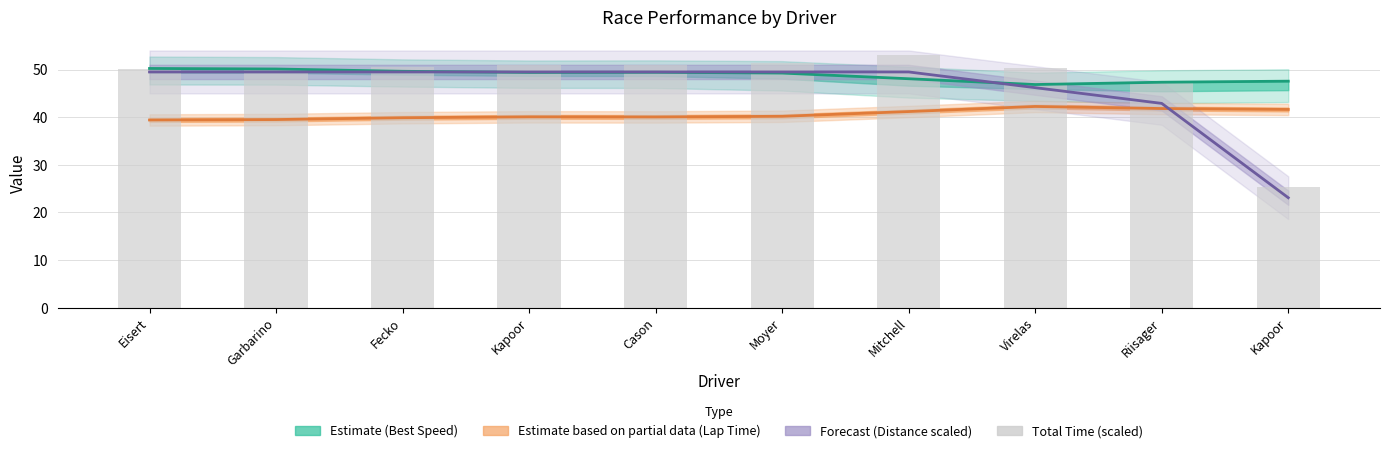

Rank the categories by value from lowest to highest.

Kapoor, Riisager, Eisert, Garbarino, Virelas, Fecko, Kapoor, Cason, Moyer, Mitchell